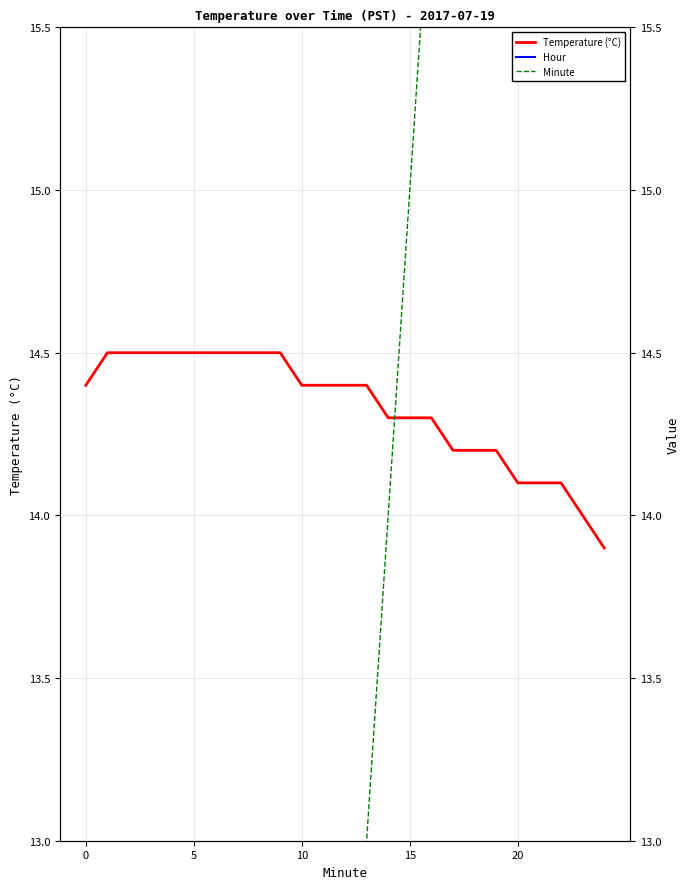

What is the label of the 7th point from the right?

18